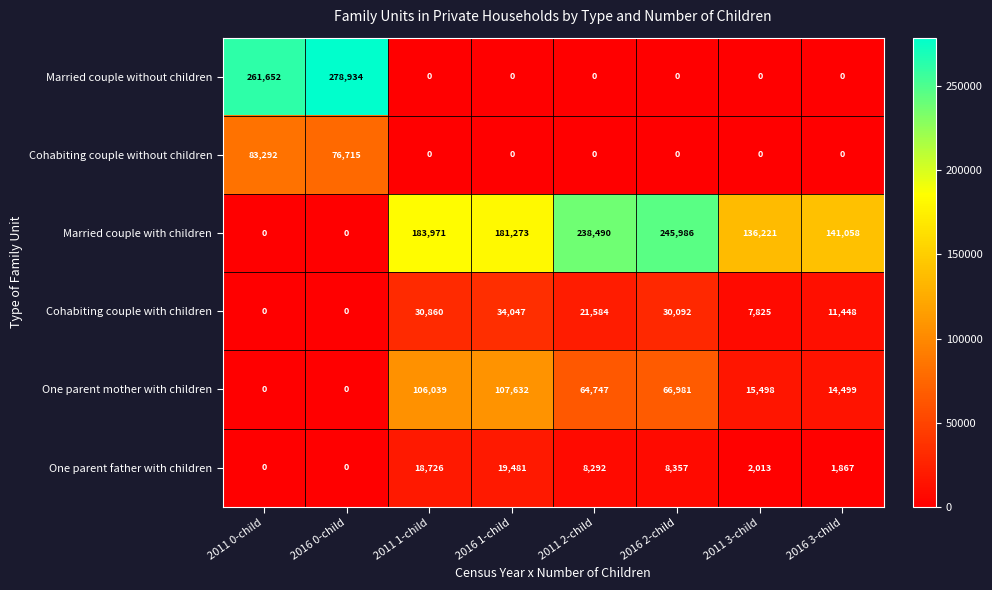

At which category is the sum across all series the highest?

2016 0-child